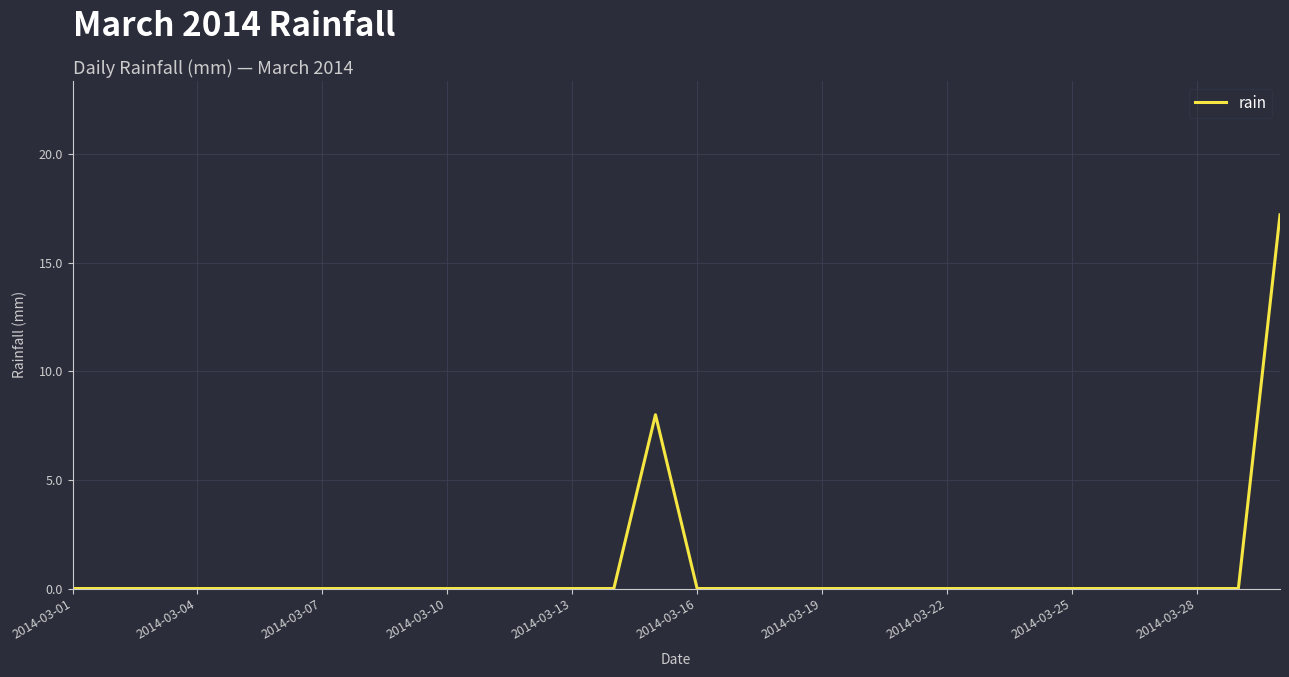

What is the greatest value displayed?

17.2